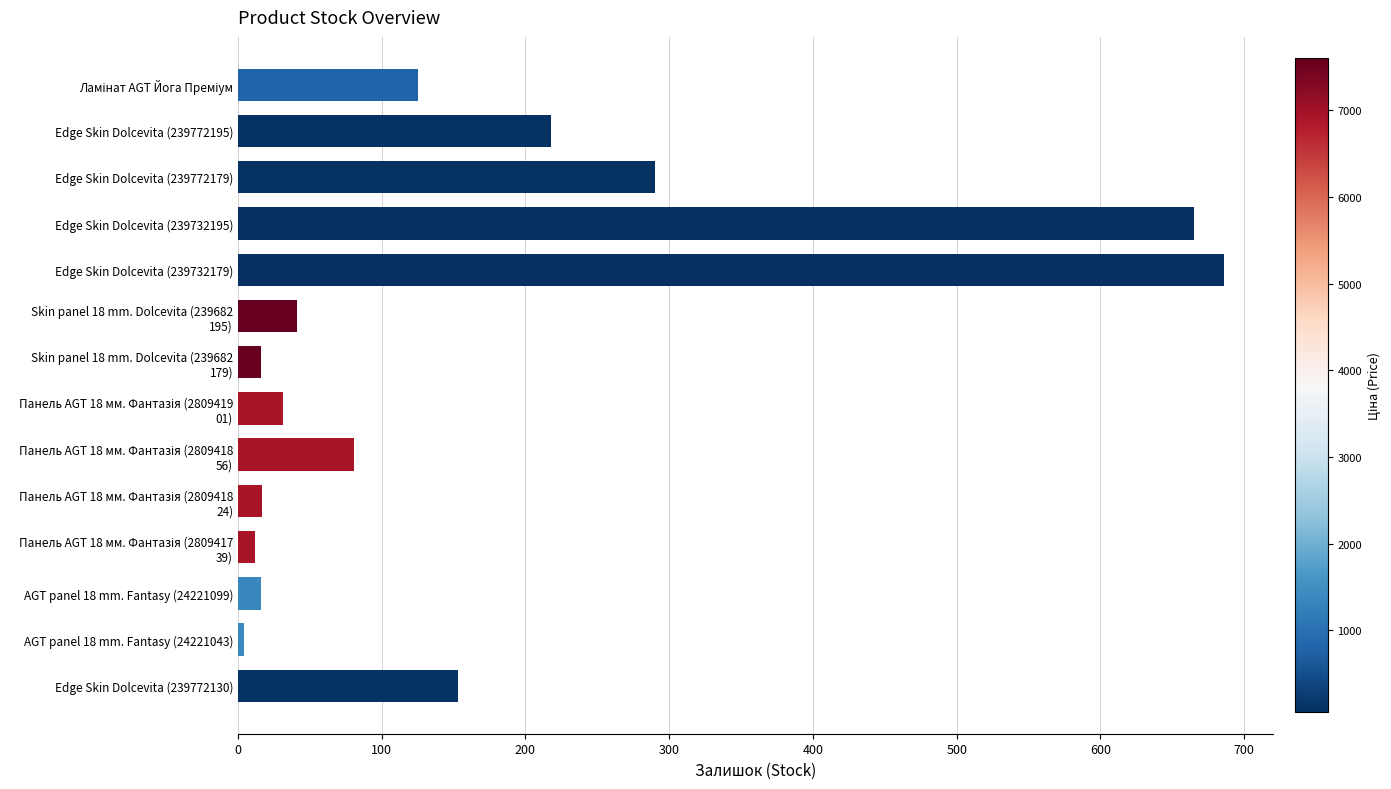

The chart shows a value of 290 at Edge Skin Dolcevita (239772179). True or false?

True